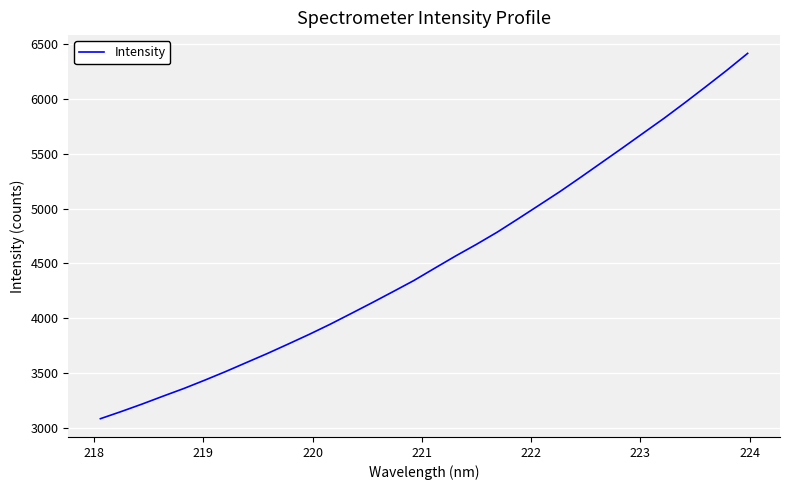

What is the greatest value displayed?

6416.4